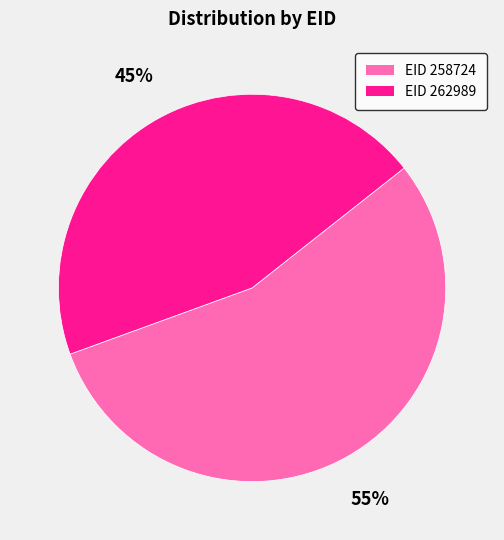

To the nearest percent, what is the average slice percentage?

50%